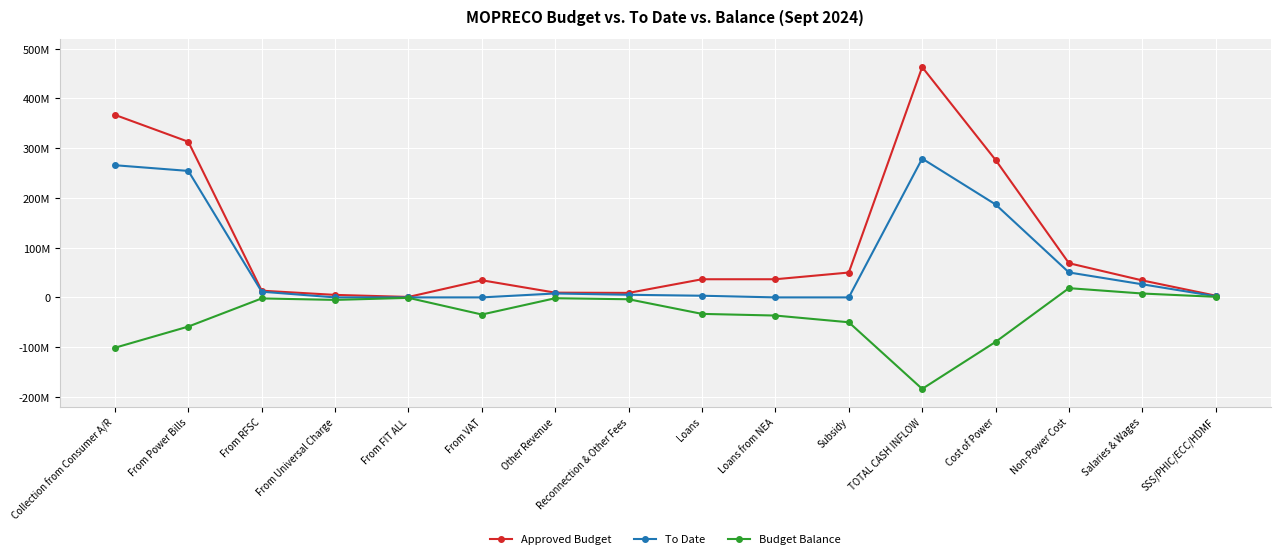

What is the value of the To Date point at the 3rd from the left?

11449604.7